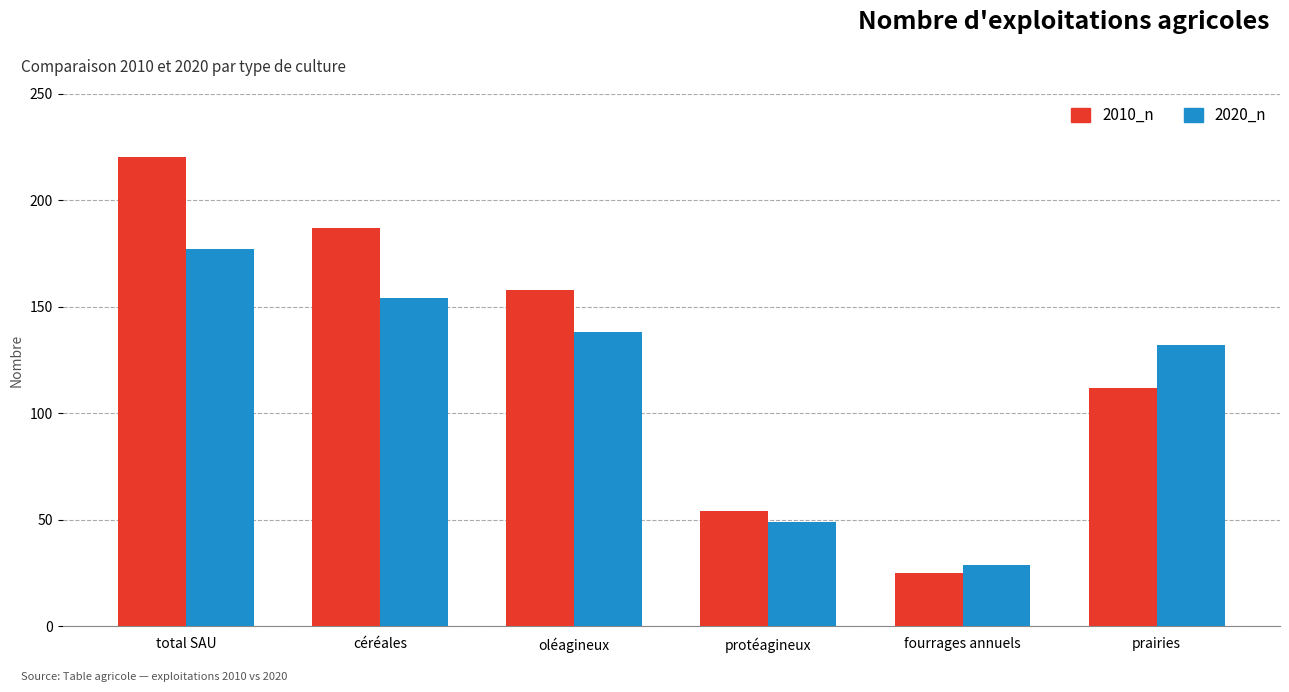

How many series are shown in this chart?

2